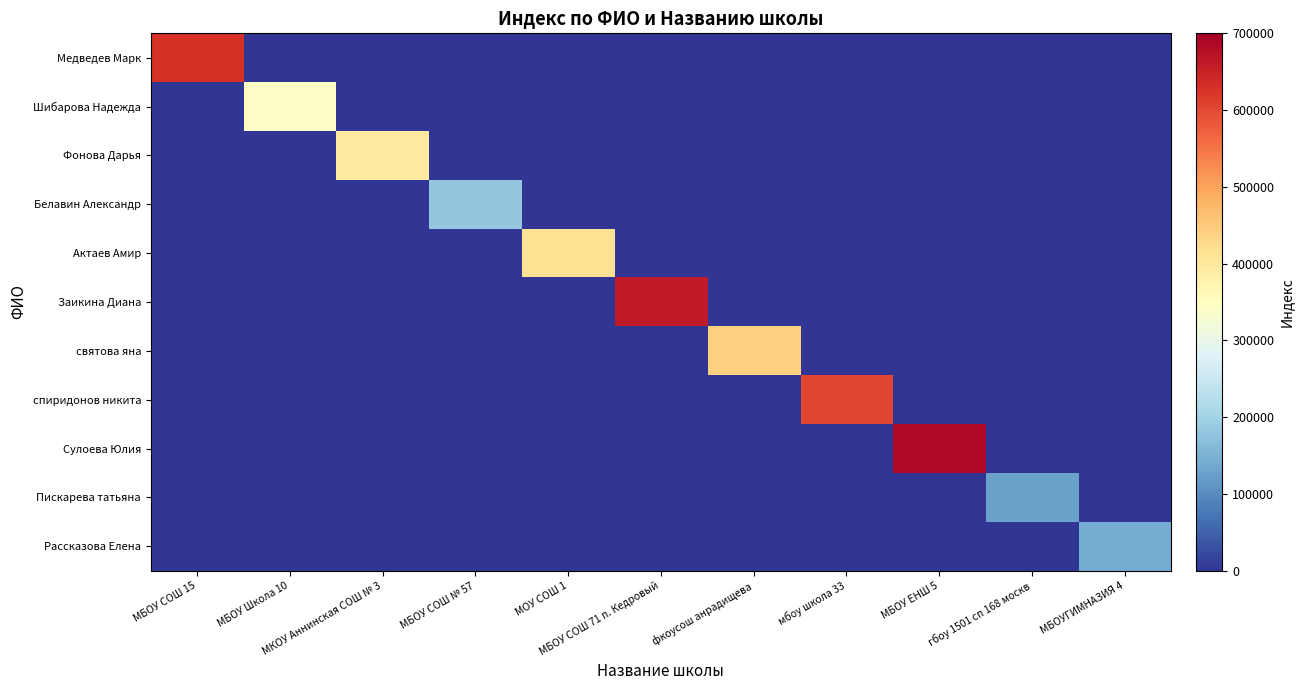

List the series in order of their peak value, lowest first.

Пискарева татьяна, Рассказова Елена, Белавин Александр, Шибарова Надежда, Фонова Дарья, Актаев Амир, святова яна, спиридонов никита, Медведев Марк, Заикина Диана, Сулоева Юлия